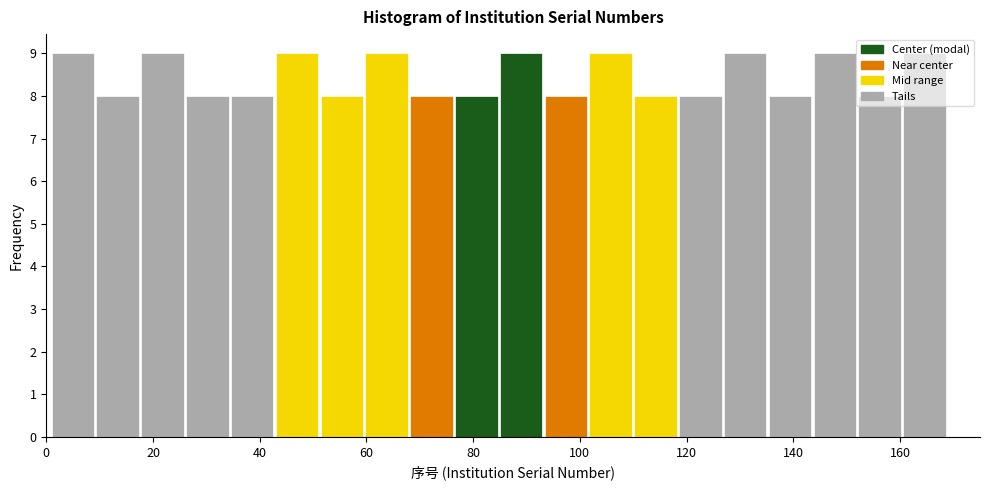

Reading left to right, list every bar in this chart as the range it spans on the x-axis followed by its height. Neither the bar edges nor the heights are printed on the chart, so give them approximately, as read against the axes.

1.0 to 9.4: 9
9.4 to 17.8: 8
17.8 to 26.2: 9
26.2 to 34.6: 8
34.6 to 43.0: 8
43.0 to 51.4: 9
51.4 to 59.8: 8
59.8 to 68.2: 9
68.2 to 76.6: 8
76.6 to 85.0: 8
85.0 to 93.4: 9
93.4 to 101.8: 8
101.8 to 110.2: 9
110.2 to 118.6: 8
118.6 to 127.0: 8
127.0 to 135.4: 9
135.4 to 143.8: 8
143.8 to 152.2: 9
152.2 to 160.6: 8
160.6 to 169.0: 9